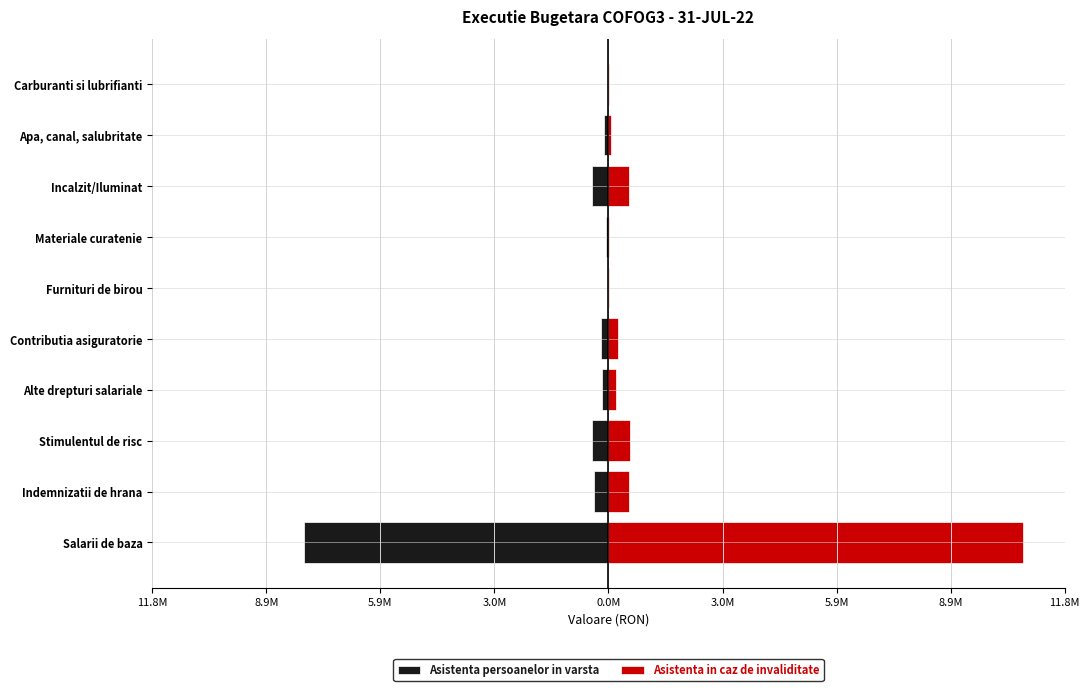

What are all the series names shown in the legend?

Asistenta persoanelor in varsta, Asistenta in caz de invaliditate